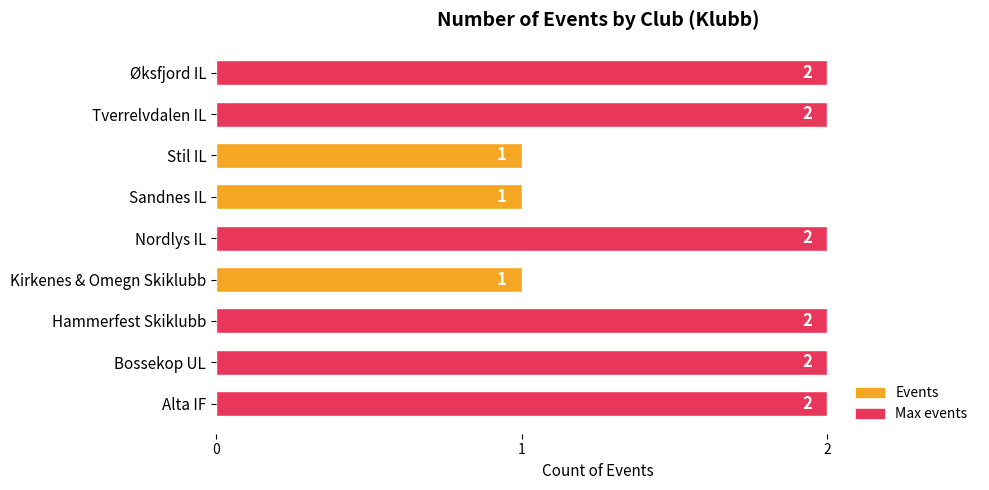

What is the difference between the second highest and minimum values?

1